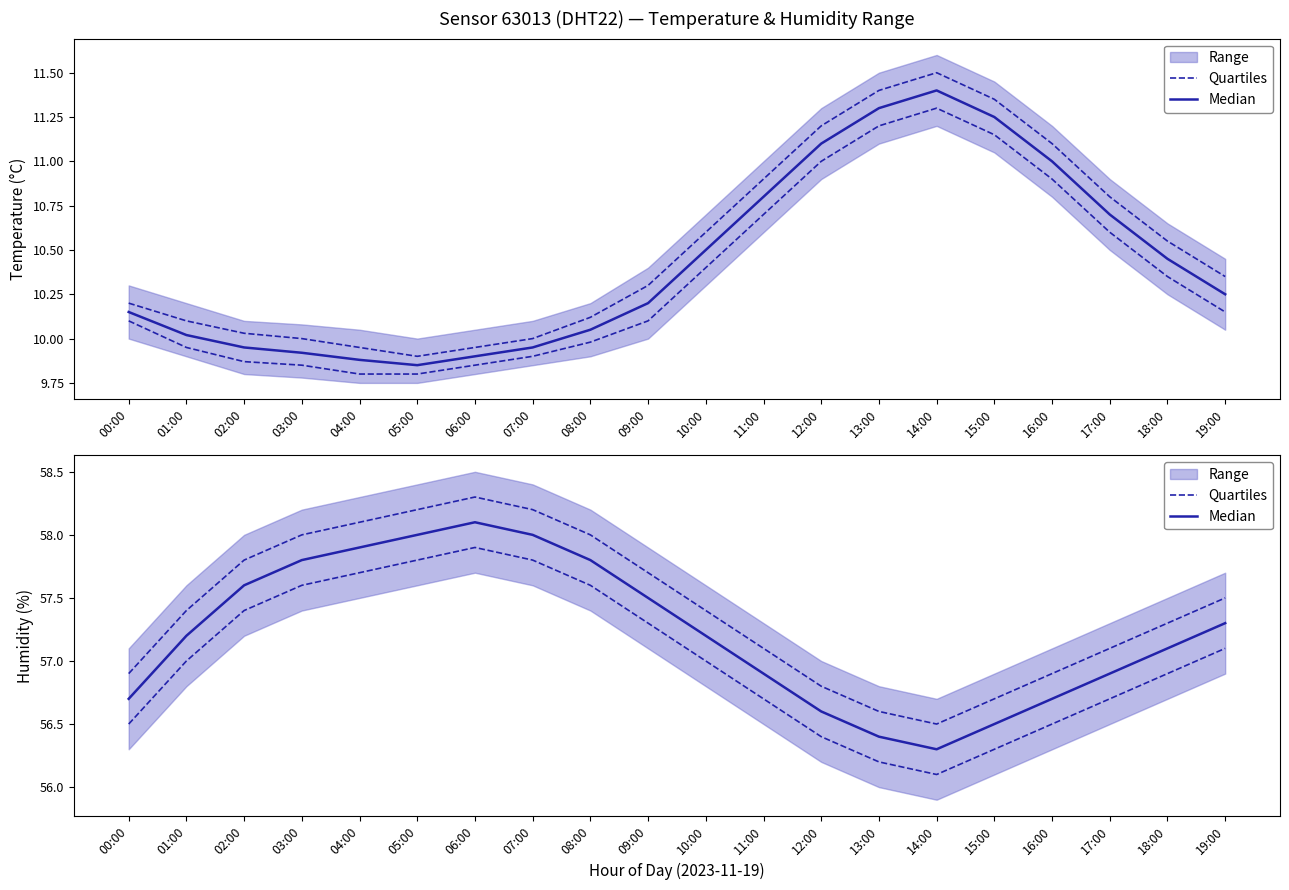

Between 19:00 and 12:00, which is larger?

19:00